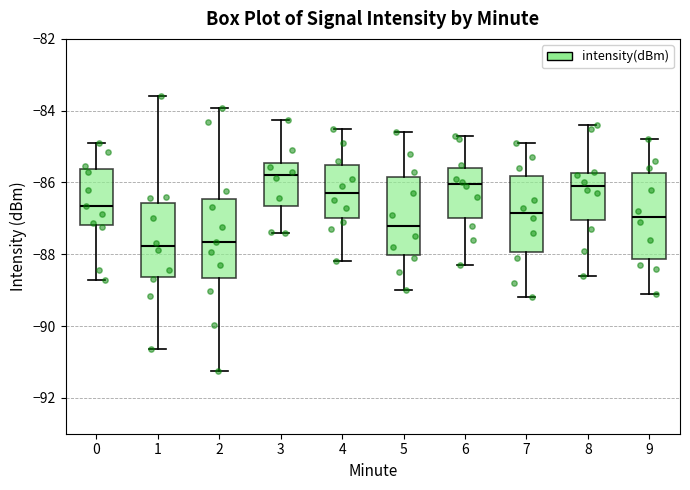

Reading left to right, read every box against the y-axis: the position of its median line, the range the box covers, and the ends of its whiskers. The values are not printed on the chart, so give them approximately, as read against the axis.

0: median -86.6, box -87.2 to -85.6, whiskers -88.8 to -84.8
1: median -87.8, box -88.6 to -86.6, whiskers -90.6 to -83.6
2: median -87.6, box -88.6 to -86.4, whiskers -91.2 to -84.0
3: median -85.8, box -86.6 to -85.4, whiskers -87.4 to -84.2
4: median -86.2, box -87.0 to -85.6, whiskers -88.2 to -84.4
5: median -87.2, box -88.0 to -85.8, whiskers -89.0 to -84.6
6: median -86.0, box -87.0 to -85.6, whiskers -88.2 to -84.6
7: median -86.8, box -88.0 to -85.8, whiskers -89.2 to -84.8
8: median -86.0, box -87.0 to -85.8, whiskers -88.6 to -84.4
9: median -87.0, box -88.2 to -85.8, whiskers -89.0 to -84.8